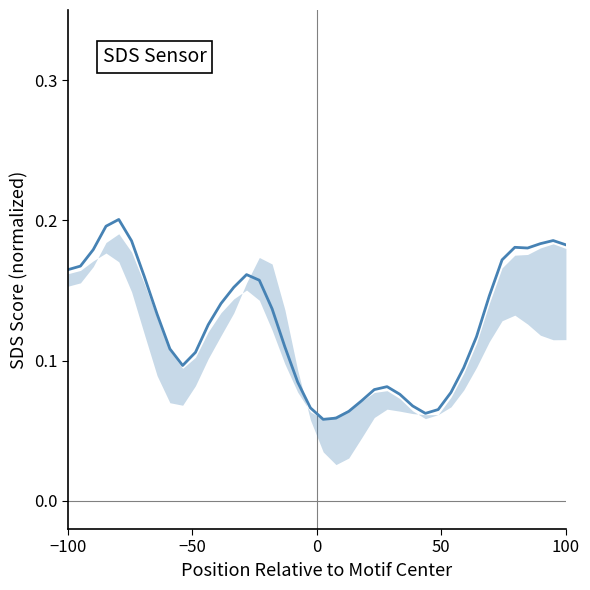

How many values are between 0 and 1?

40